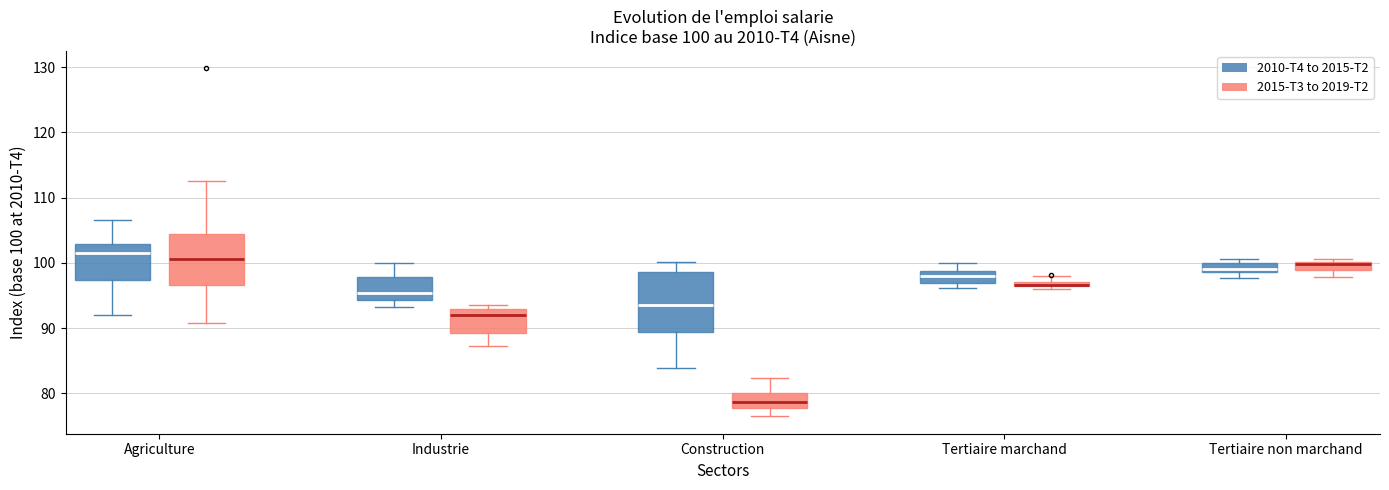

Which box is the tallest, from its lower edge to its upper edge?

Construction (2010-T4 to 2015-T2)